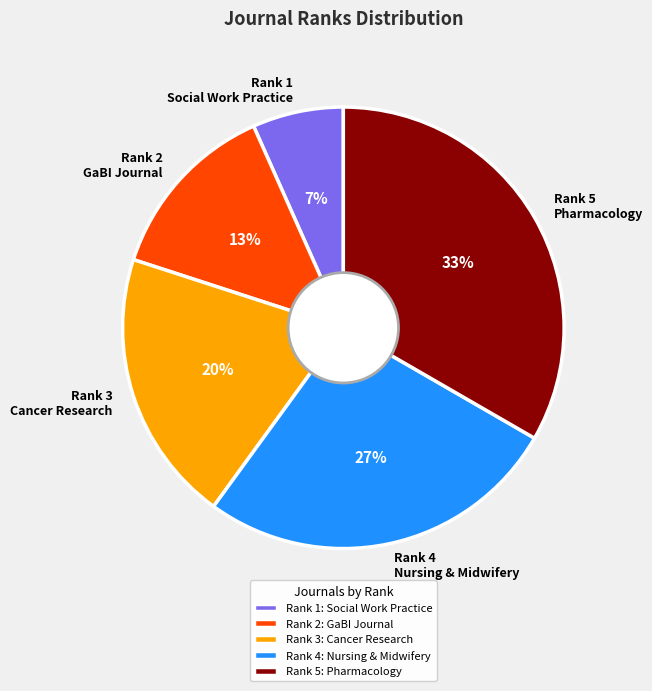

Is the sum of Rank 2 GaBI Journal and Rank 4 Nursing & Midwifery greater than half?

No